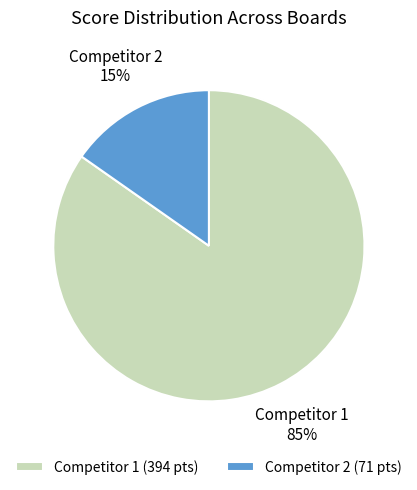

Is the sum of Competitor 2 and Competitor 1 greater than half?

Yes